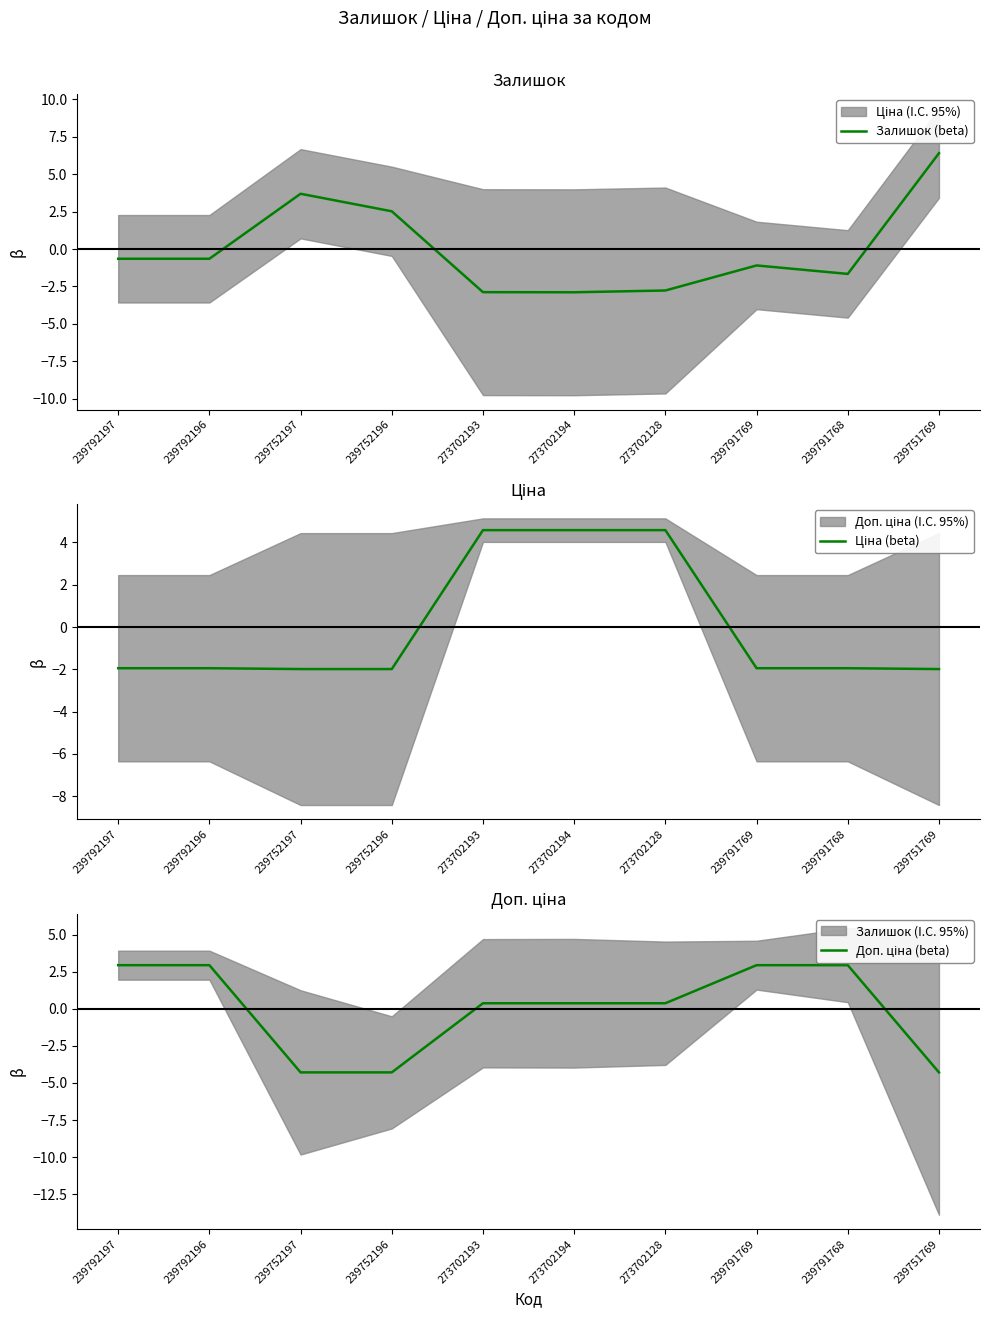

Rank the series by their maximum value, from highest to lowest.

Залишок (beta), Ціна (beta), Доп. ціна (beta)